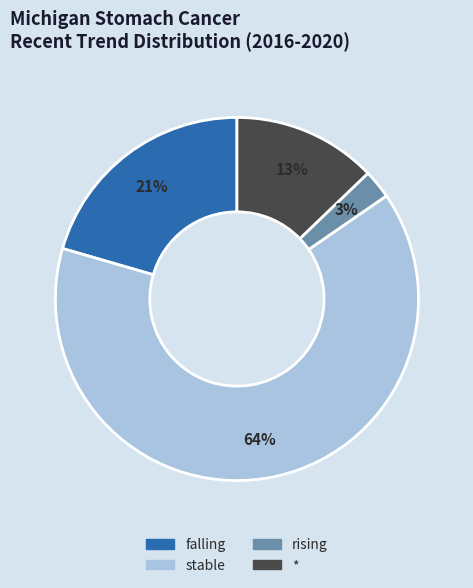

How many segments does this pie chart have?

4